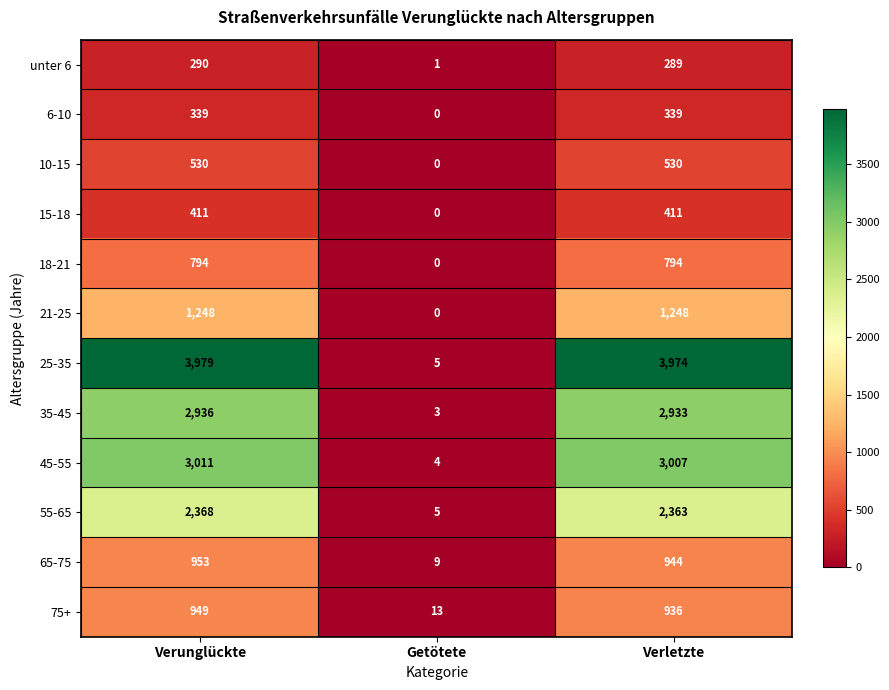

What is the total value across all series at Verunglückte?

17808